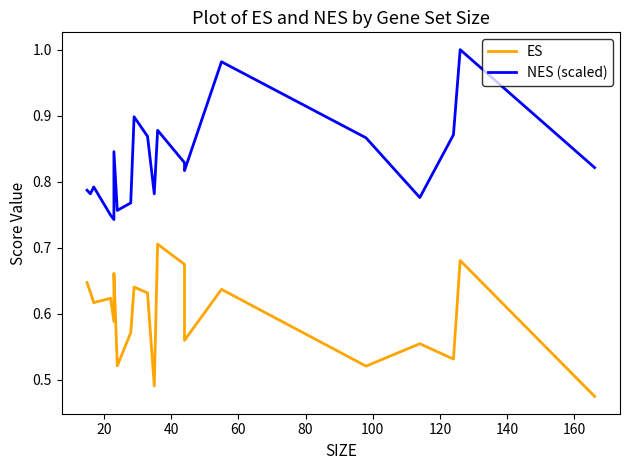

Count the ES values in the range 0 to 1.

20